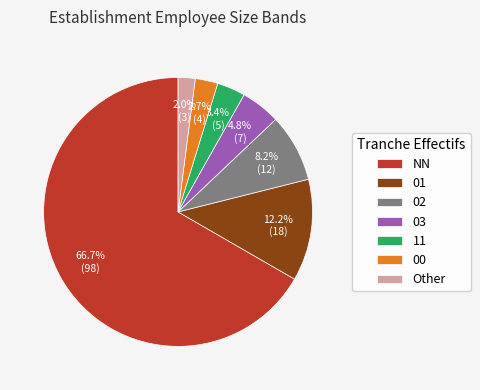

Count the number of slices in the pie.

7